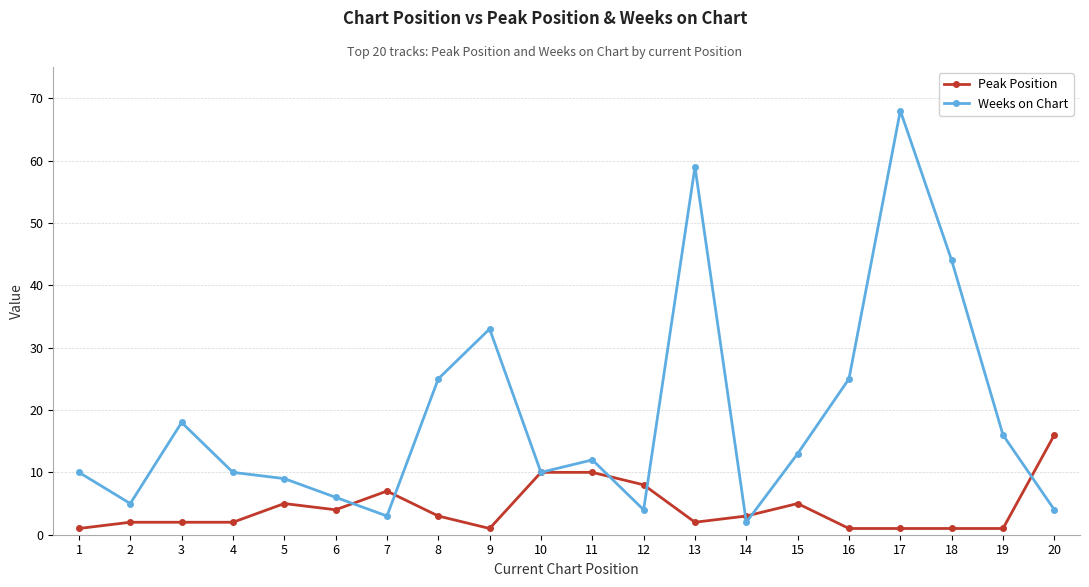

What is the smallest value displayed?

1